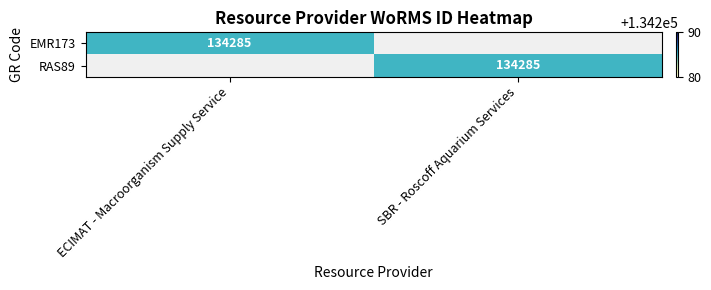

True or false: RAS89 has a value of 134285 at SBR - Roscoff Aquarium Services.

True